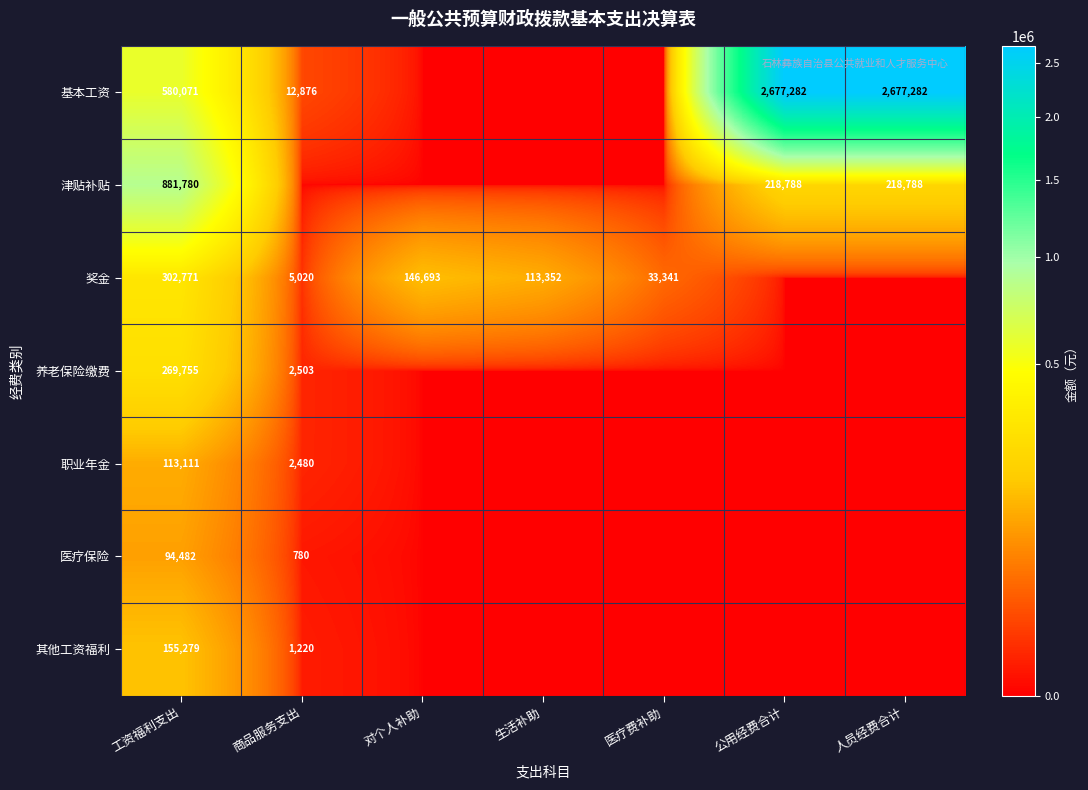

What is the difference between the 基本工资 values at 人员经费合计 and 工资福利支出?

2097211